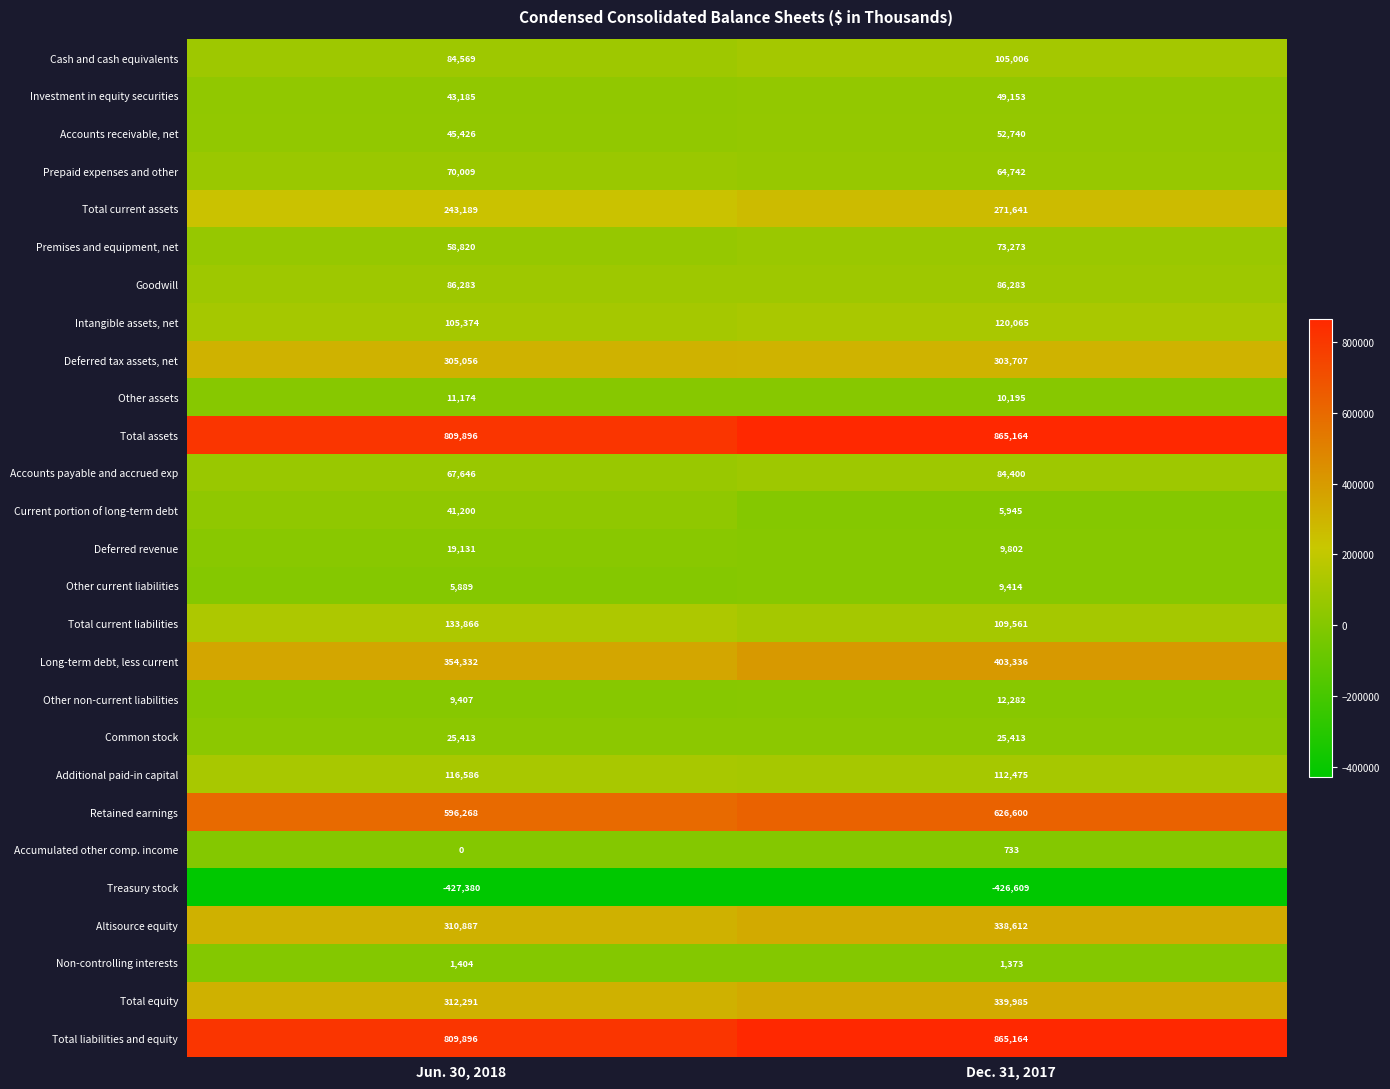

At which label is Cash and cash equivalents closest to 94787?

Jun. 30, 2018